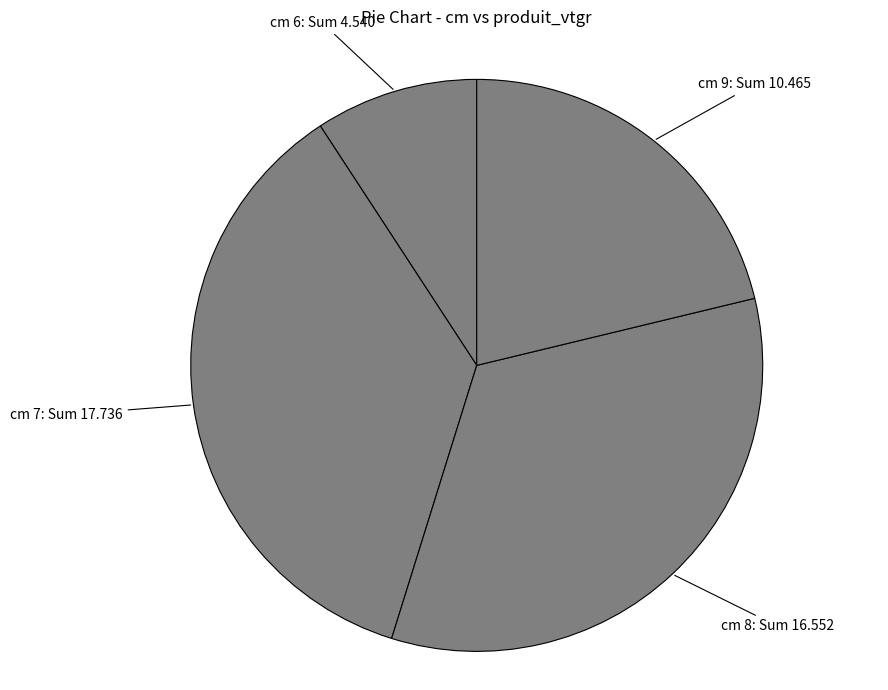

Is the sum of cm 7: Sum 17.736 and cm 6: Sum 4.540 greater than half?

No